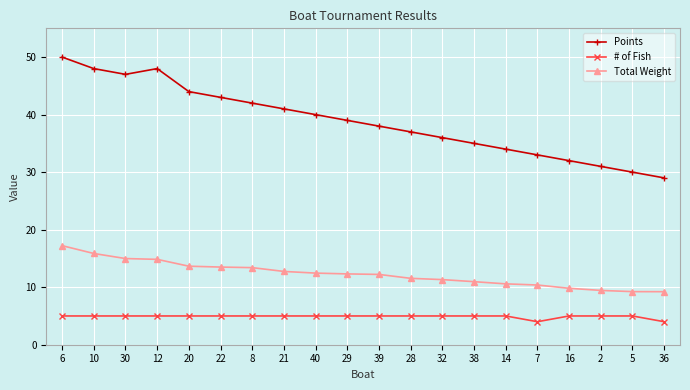

What are all the series names shown in the legend?

Points, # of Fish, Total Weight